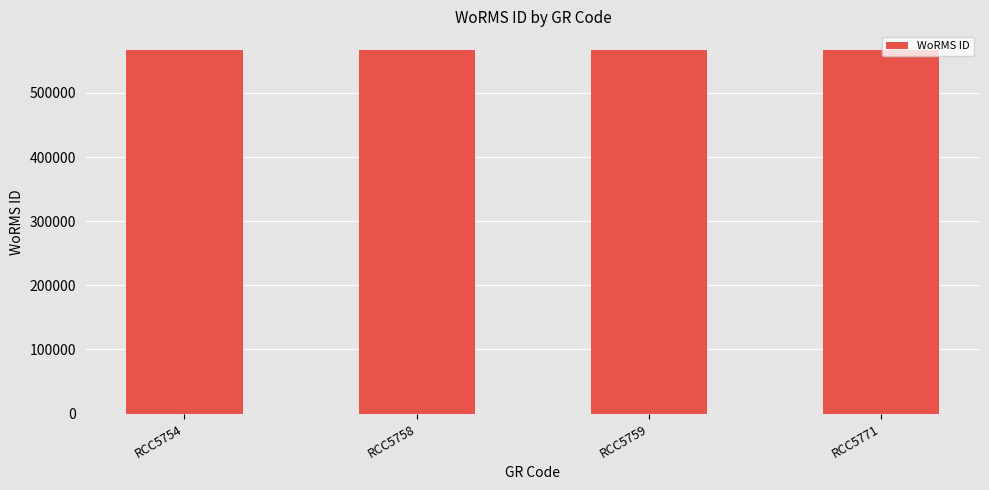

What is the value of the 3rd bar from the left?

567678